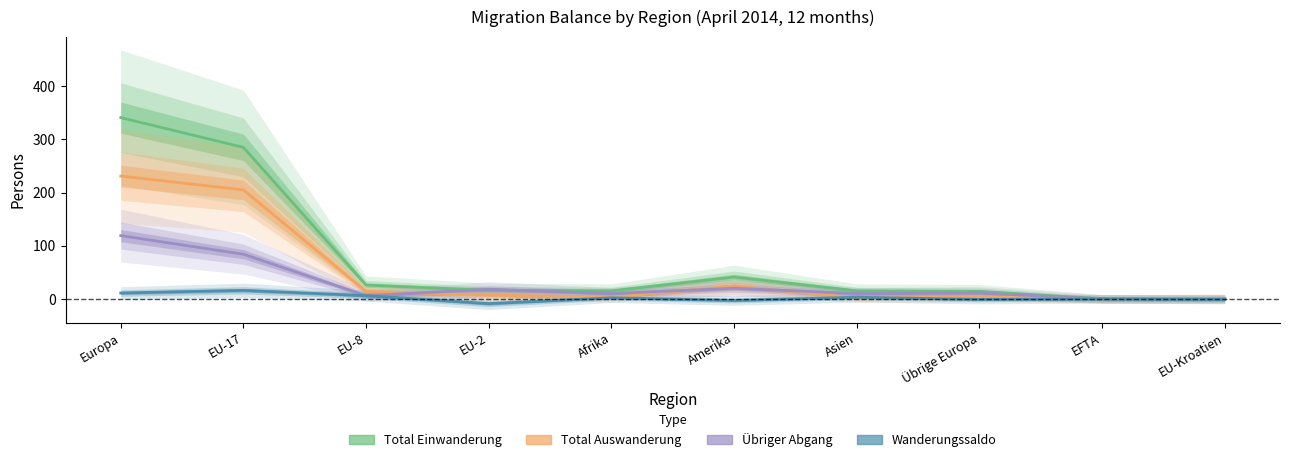

How many data points in Total Auswanderung are above 7?

4